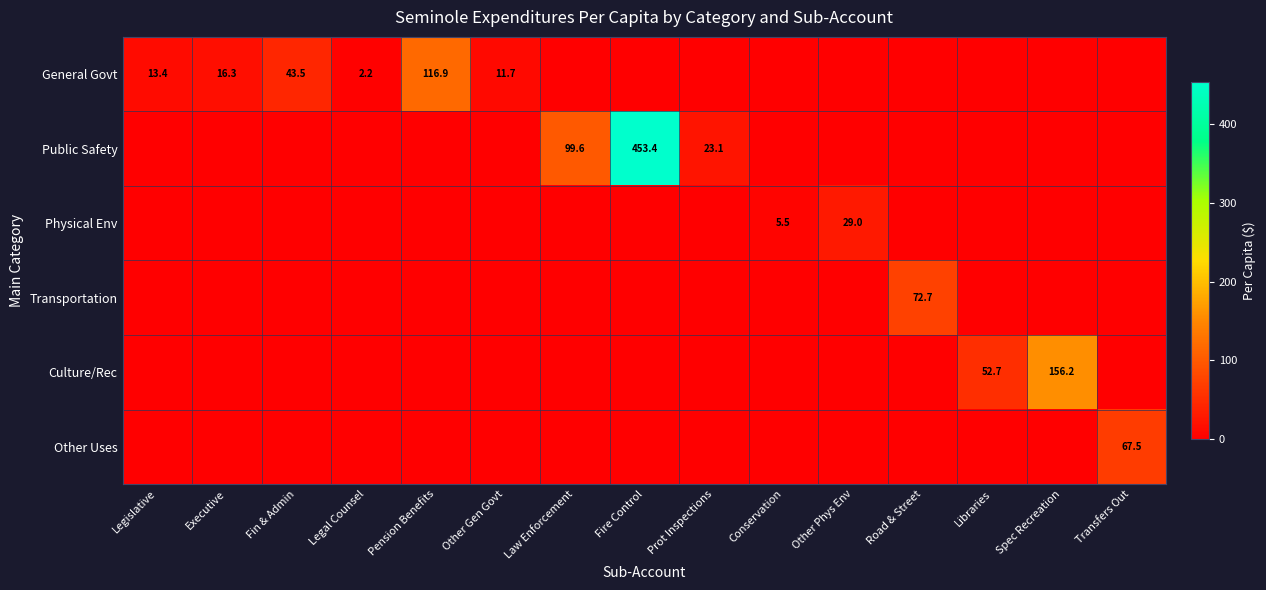

Is it true that Culture/Rec equals 156.2 at Spec Recreation?

True